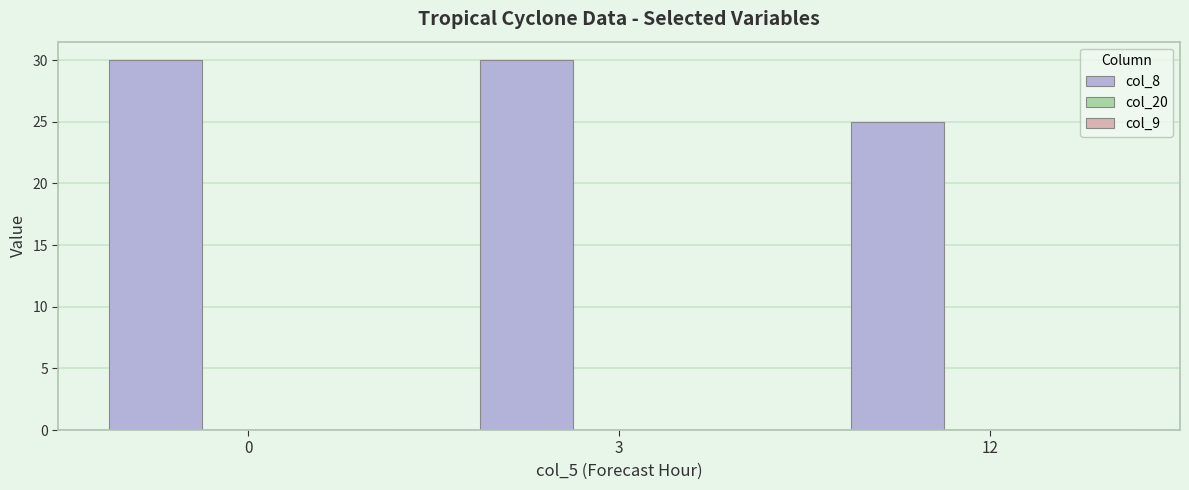

Is it true that the value at 0 is 30?

True